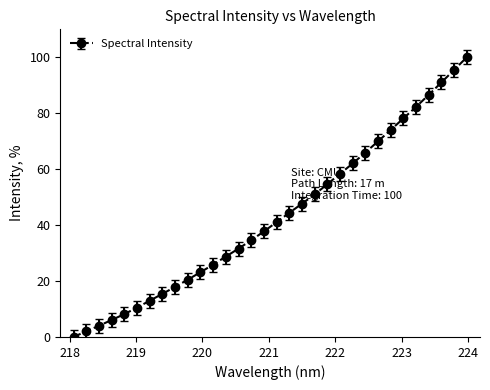

How many values are below 41?

16